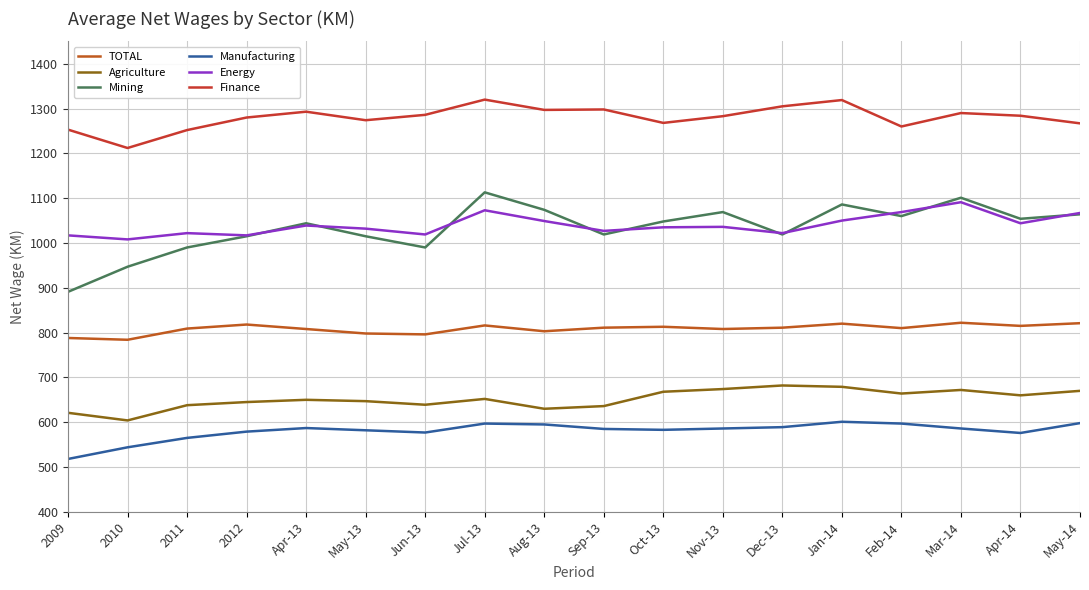

At which category does the chart reach its minimum across all series?

2009